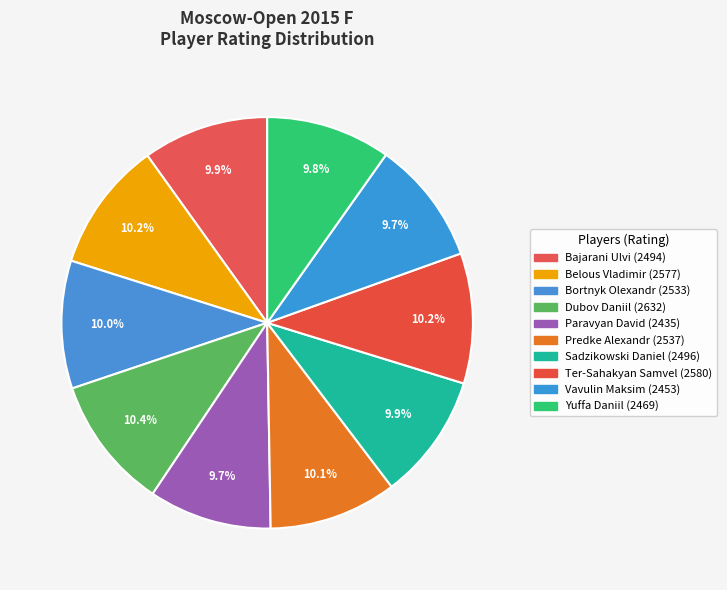

Combined, what portion of the pie is Belous Vladimir and Dubov Daniil?

20.7%